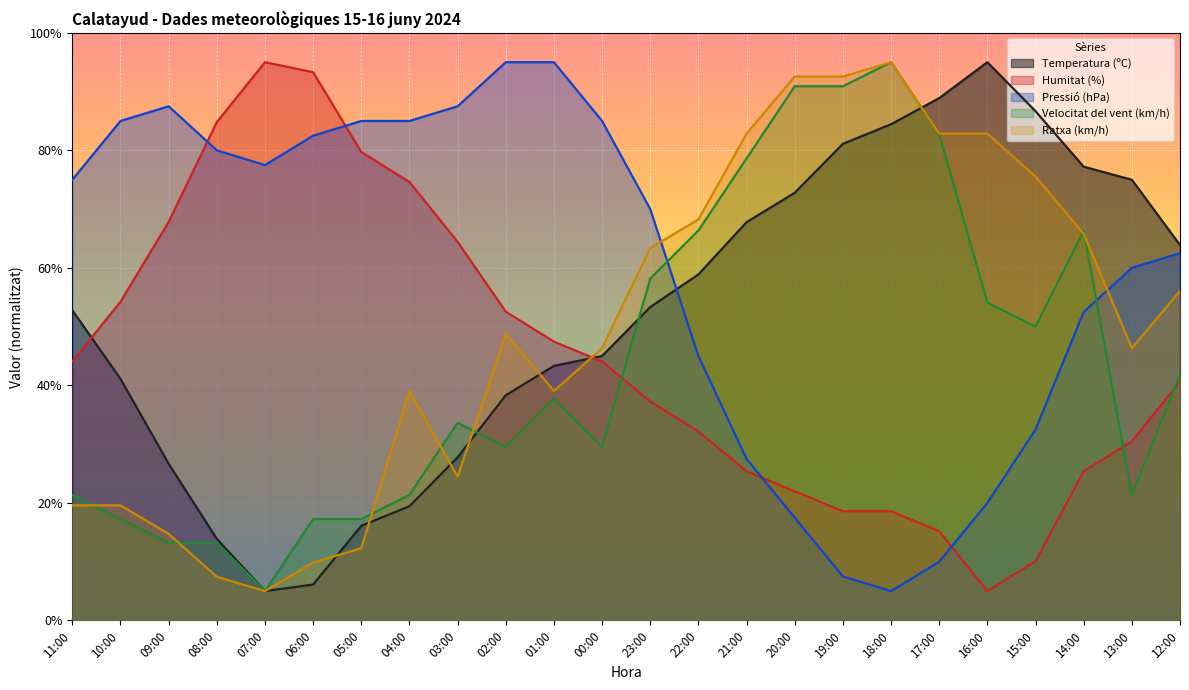

What position from the left is 13:00?

23